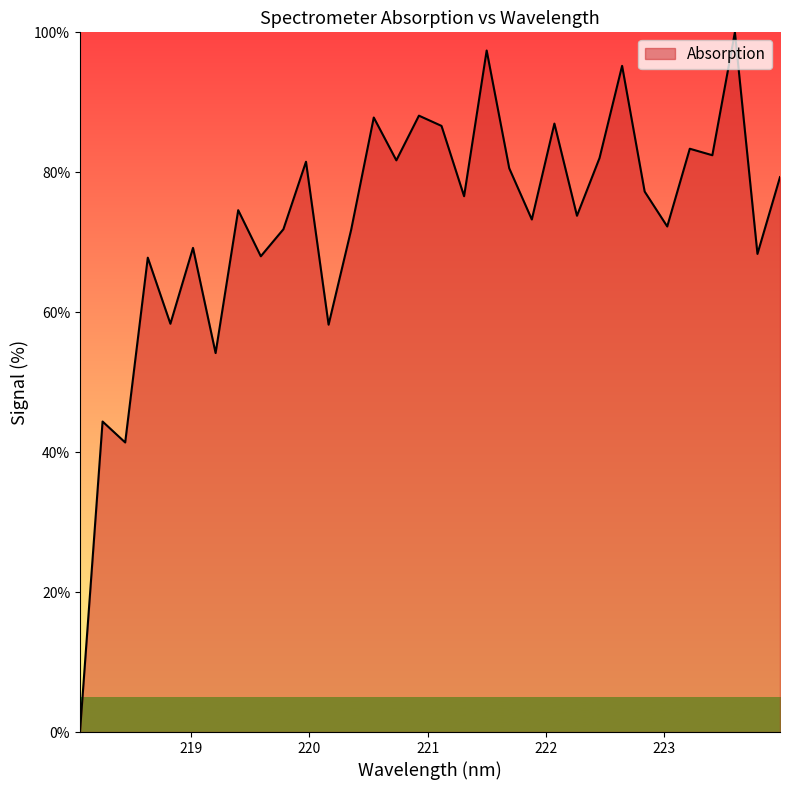

What is the difference between the maximum and minimum values?

100.0